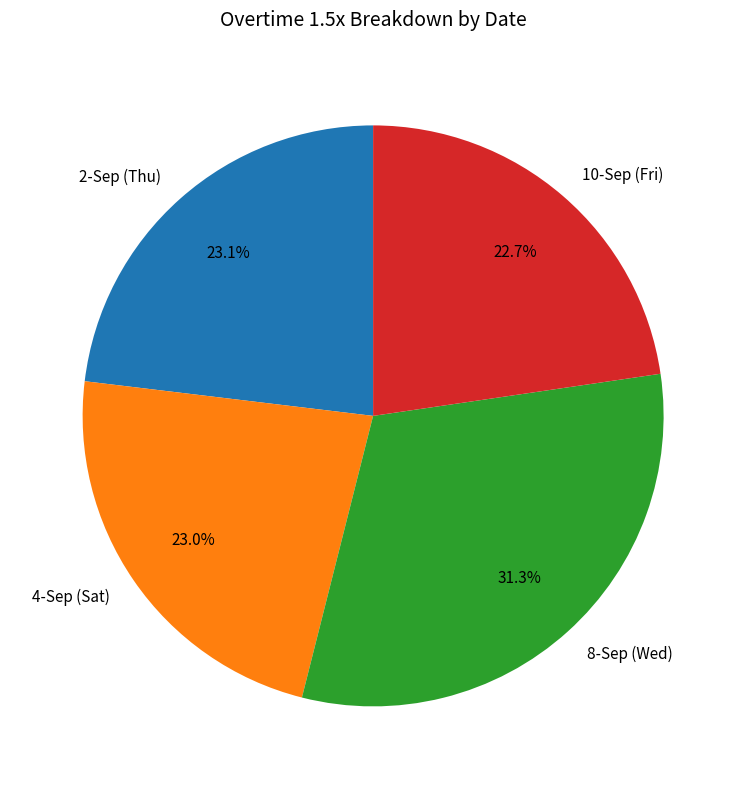

What is the ratio of the value at 8-Sep (Wed) to the value at 4-Sep (Sat)?

1.4